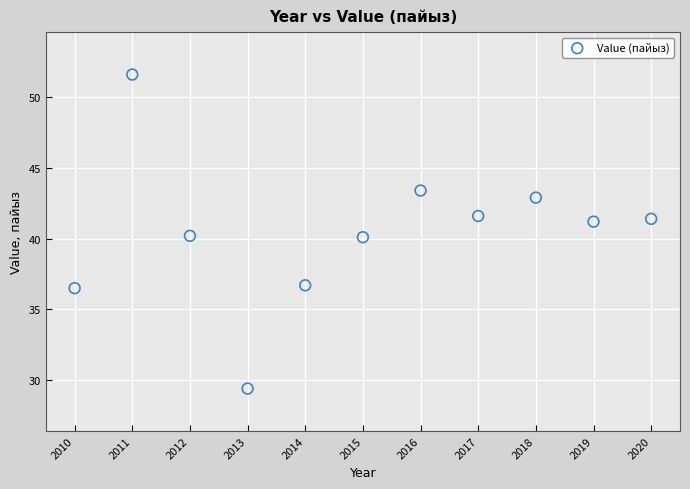

What is the range of X values (max minus min)?

10.0